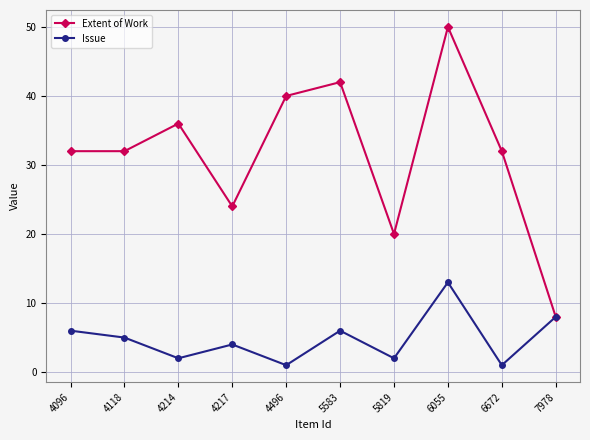

Which category has the highest value across all series?

6055